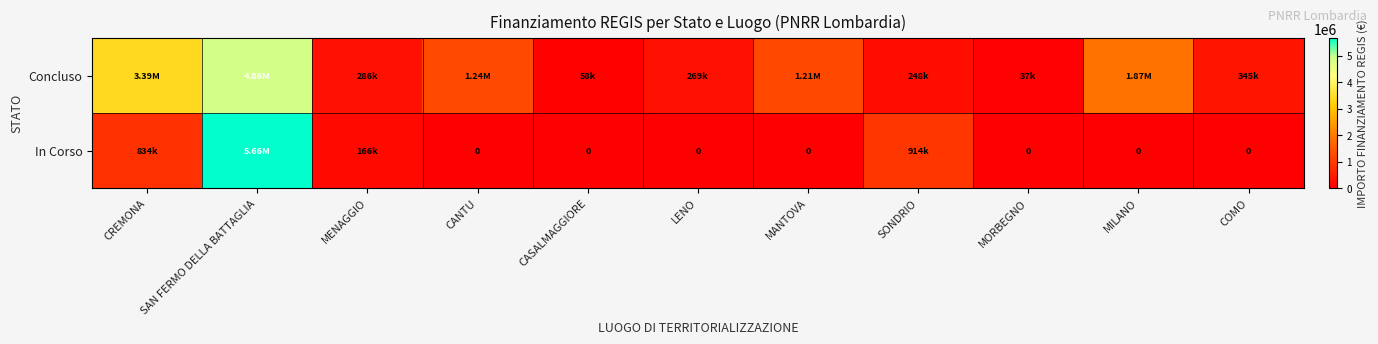

The value of Concluso at MANTOVA is 1717212.6. True or false?

False